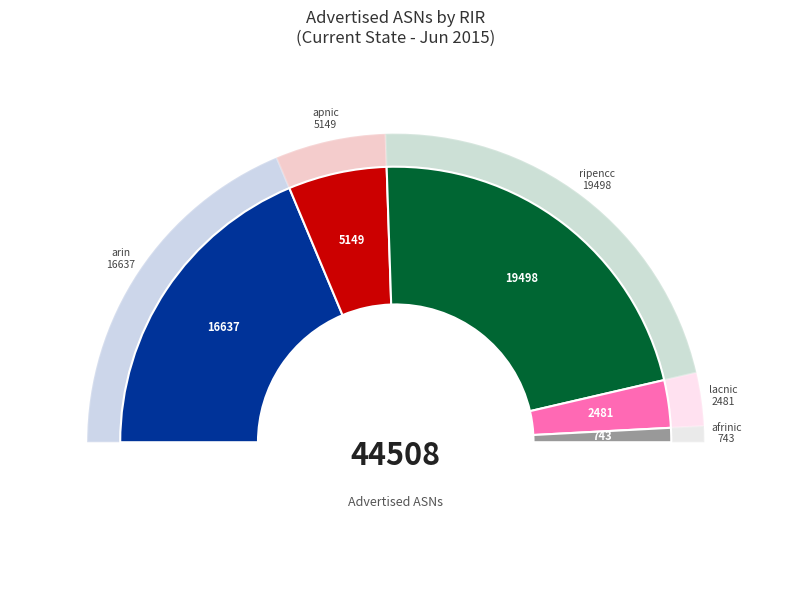

Between arin and afrinic, which is larger?

arin